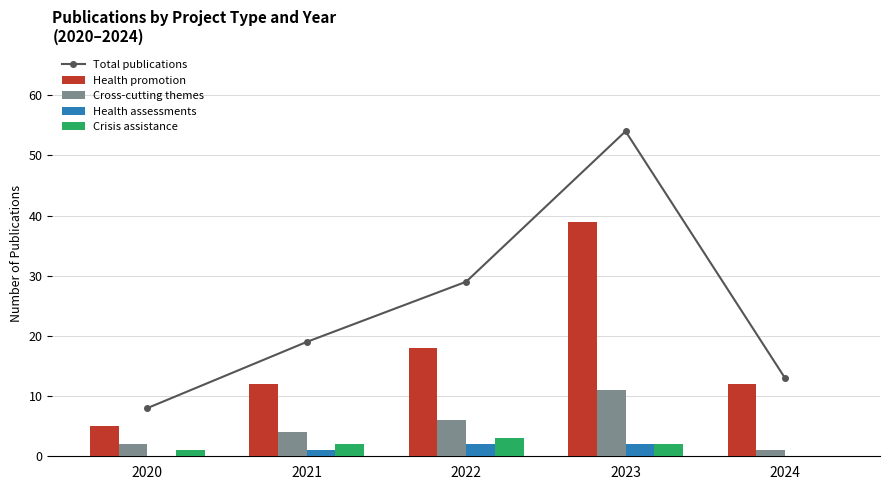

Reading left to right, transcribe all the data shown in this chart.

Total publications: 8	19	29	54	13
Health promotion: 5	12	18	39	12
Cross-cutting themes: 2	4	6	11	1
Health assessments: 0	1	2	2	0
Crisis assistance: 1	2	3	2	0